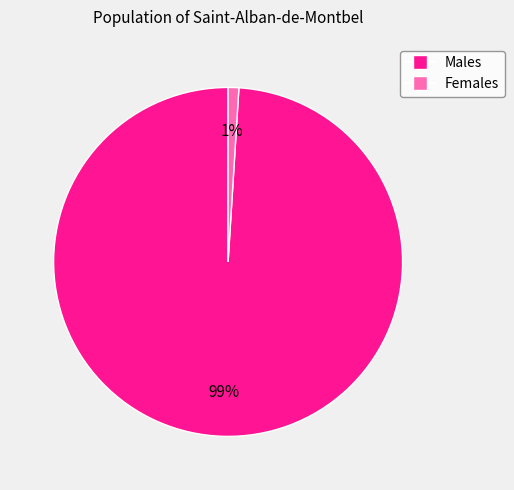

Is there any slice that represents more than half of the pie?

Yes